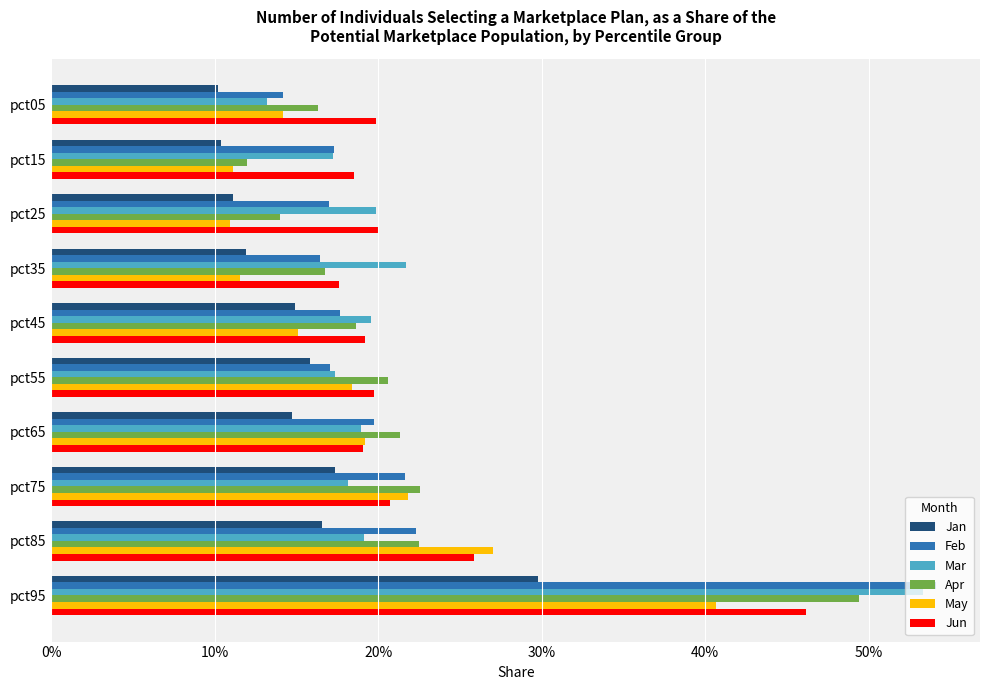

What is the maximum value shown in the chart?

0.5